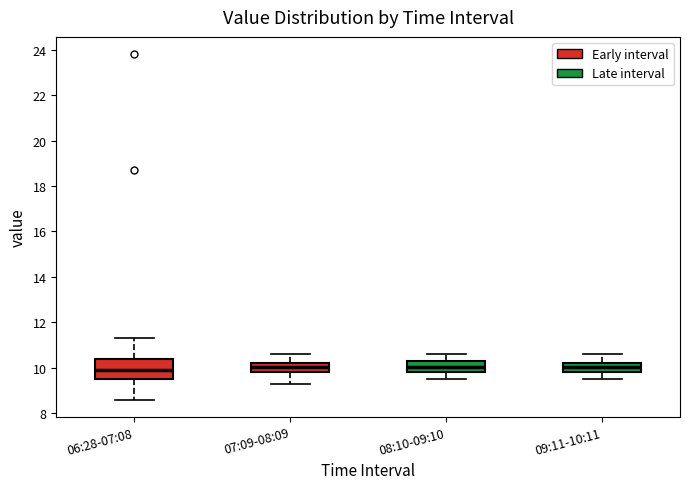

Reading left to right, read every box against the y-axis: the position of its median line, the range the box covers, and the ends of its whiskers. The values are not printed on the chart, so give them approximately, as read against the axis.

06:28-07:08: median 10.0, box 9.6 to 10.4, whiskers 8.6 to 11.4
07:09-08:09: median 10.0, box 9.8 to 10.2, whiskers 9.4 to 10.6
08:10-09:10: median 10.0, box 9.8 to 10.4, whiskers 9.6 to 10.6
09:11-10:11: median 10.0, box 9.8 to 10.2, whiskers 9.6 to 10.6